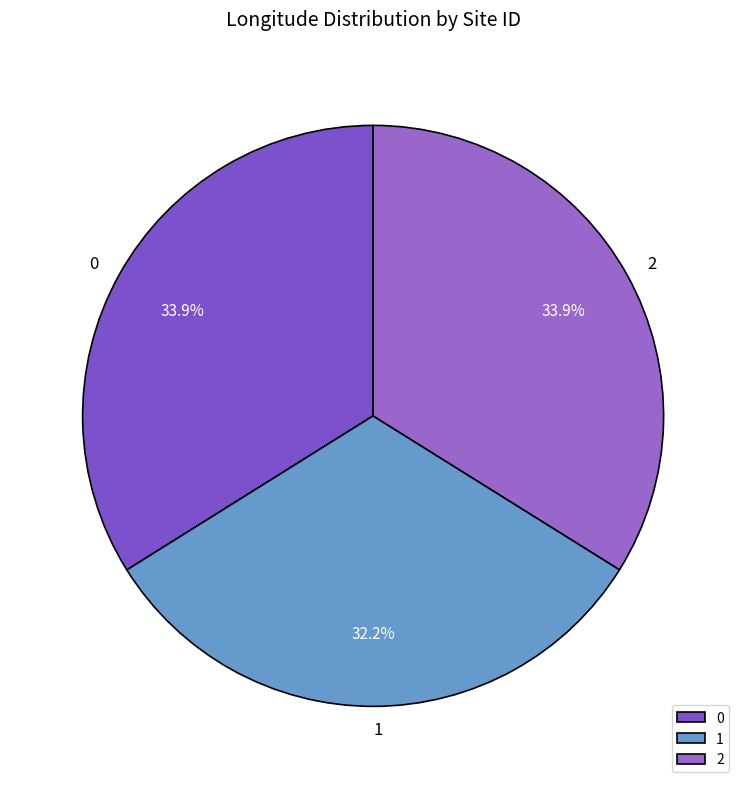

Is it true that 1 is 32% of the pie?

True